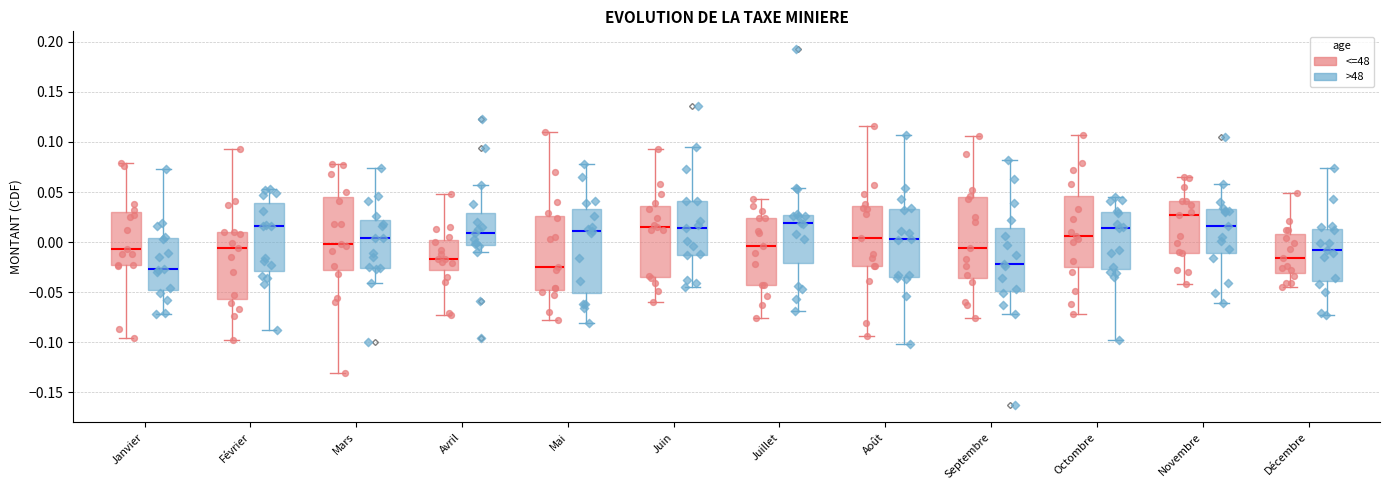

Reading left to right, transcribe this box plot: for each box, give where its median line is, the range the box spans, and where its two whiskers end, as read against the y-axis. The values are not printed on the chart, so give them approximately, as read against the axis.

Janvier (<=48): median -0.005, box -0.025 to 0.030, whiskers -0.095 to 0.080
Janvier (>48): median -0.025, box -0.050 to 0.005, whiskers -0.070 to 0.075
Février (<=48): median -0.005, box -0.055 to 0.010, whiskers -0.100 to 0.095
Février (>48): median 0.015, box -0.030 to 0.040, whiskers -0.090 to 0.055
Mars (<=48): median 0.000, box -0.030 to 0.045, whiskers -0.130 to 0.080
Mars (>48): median 0.005, box -0.025 to 0.020, whiskers -0.040 to 0.075
Avril (<=48): median -0.015, box -0.030 to 0.005, whiskers -0.075 to 0.050
Avril (>48): median 0.010, box -0.005 to 0.030, whiskers -0.010 to 0.055
Mai (<=48): median -0.025, box -0.050 to 0.025, whiskers -0.080 to 0.110
Mai (>48): median 0.010, box -0.050 to 0.035, whiskers -0.080 to 0.075
Juin (<=48): median 0.015, box -0.035 to 0.035, whiskers -0.060 to 0.095
Juin (>48): median 0.015, box -0.015 to 0.040, whiskers -0.045 to 0.095
Juillet (<=48): median -0.005, box -0.045 to 0.025, whiskers -0.075 to 0.045
Juillet (>48): median 0.020, box -0.020 to 0.025, whiskers -0.070 to 0.055
Août (<=48): median 0.005, box -0.025 to 0.035, whiskers -0.095 to 0.115
Août (>48): median 0.005, box -0.035 to 0.035, whiskers -0.100 to 0.105
Septembre (<=48): median -0.005, box -0.035 to 0.045, whiskers -0.075 to 0.105
Septembre (>48): median -0.020, box -0.050 to 0.015, whiskers -0.070 to 0.080
Octombre (<=48): median 0.005, box -0.025 to 0.045, whiskers -0.070 to 0.105
Octombre (>48): median 0.015, box -0.025 to 0.030, whiskers -0.100 to 0.045
Novembre (<=48): median 0.025, box -0.010 to 0.040, whiskers -0.040 to 0.065
Novembre (>48): median 0.015, box -0.010 to 0.035, whiskers -0.060 to 0.060
Décembre (<=48): median -0.015, box -0.030 to 0.010, whiskers -0.045 to 0.050
Décembre (>48): median -0.010, box -0.040 to 0.015, whiskers -0.070 to 0.075